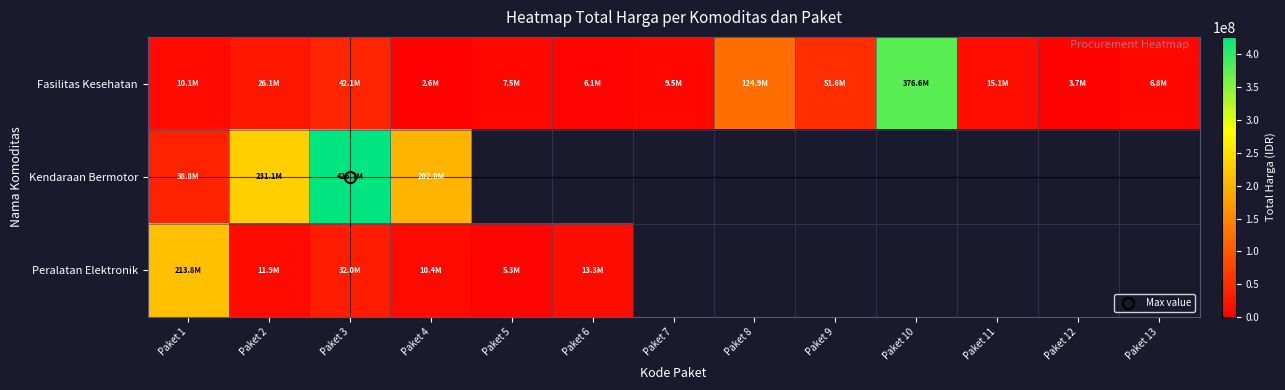

What is the maximum value shown in the chart?

426700000.0